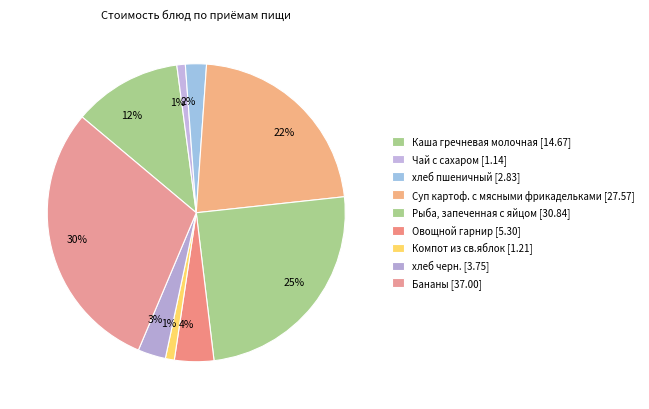

Approximately how many times larger is the value at Чай с сахаром compared to Компот из св.яблок?

0.9